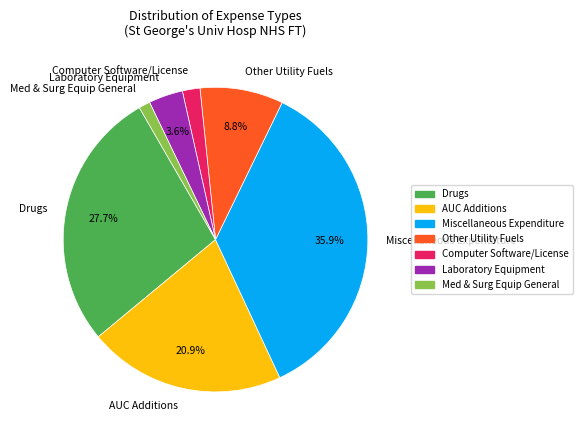

What percentage is the Miscellaneous Expenditure slice, to the nearest percent?

36%